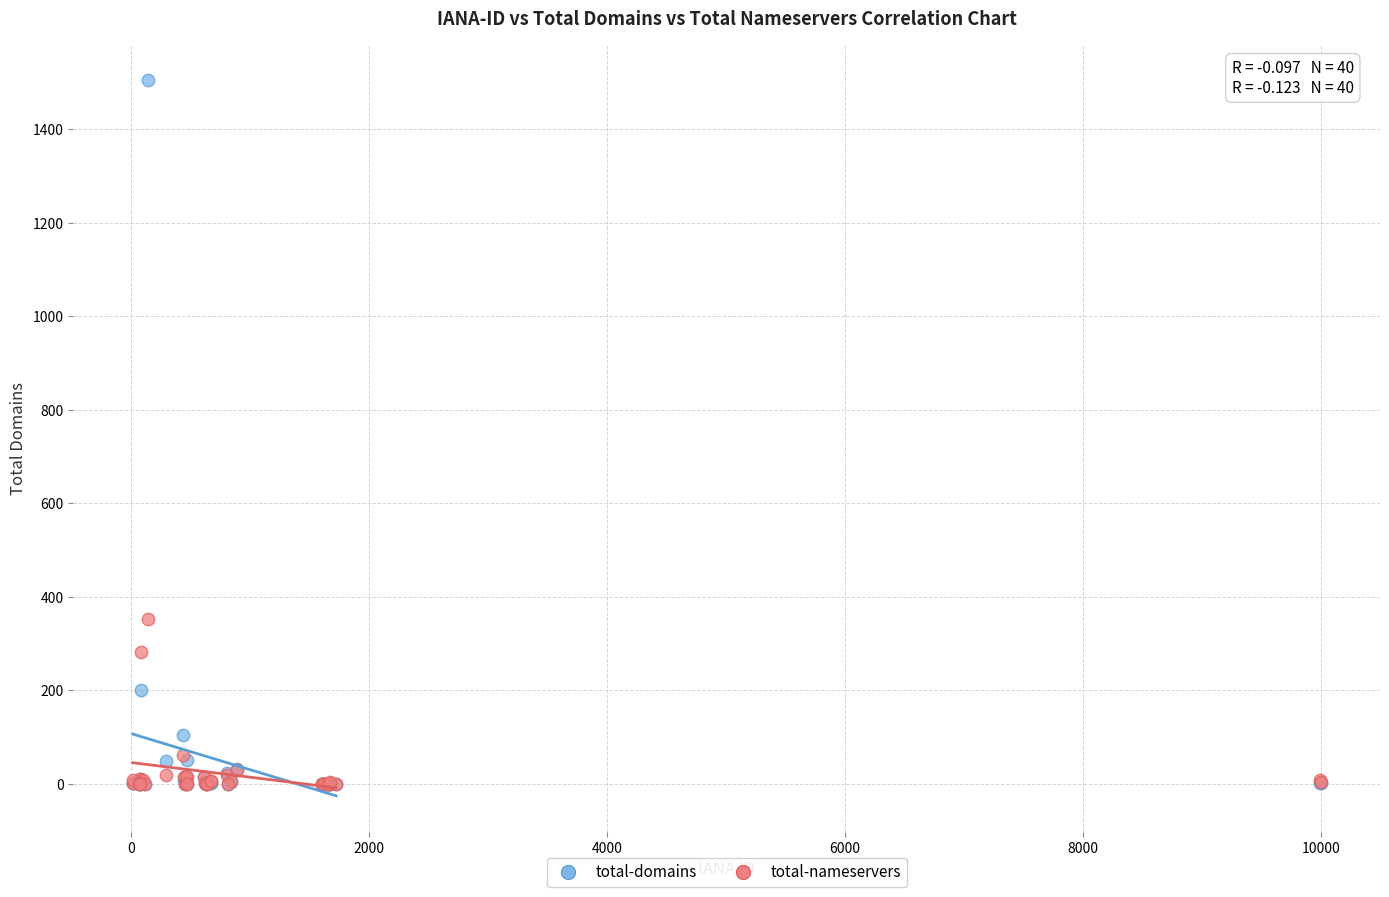

Which series has the largest Y range (max minus min)?

total-domains